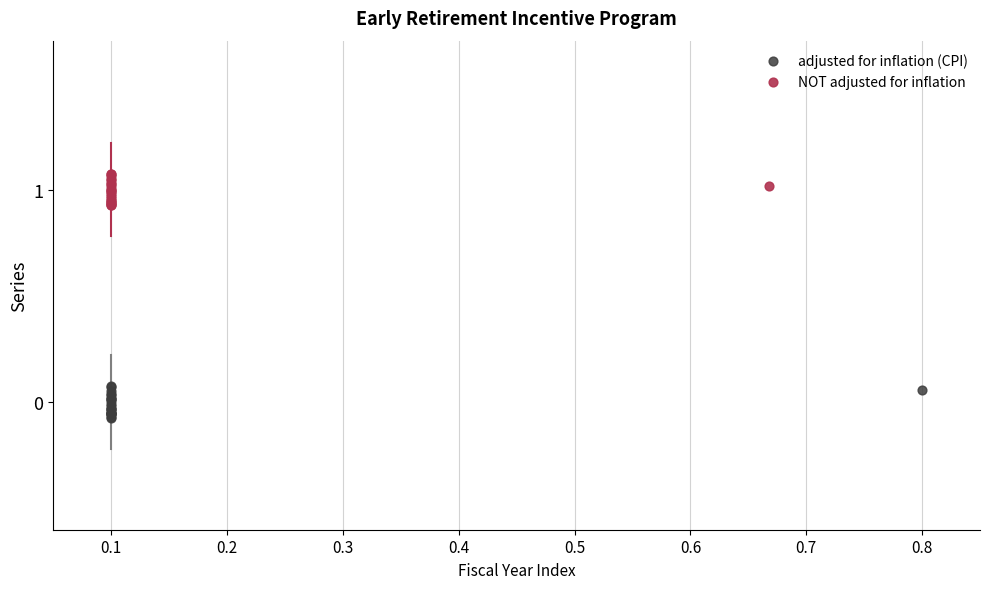

Which series contains the highest Y value?

NOT adjusted for inflation